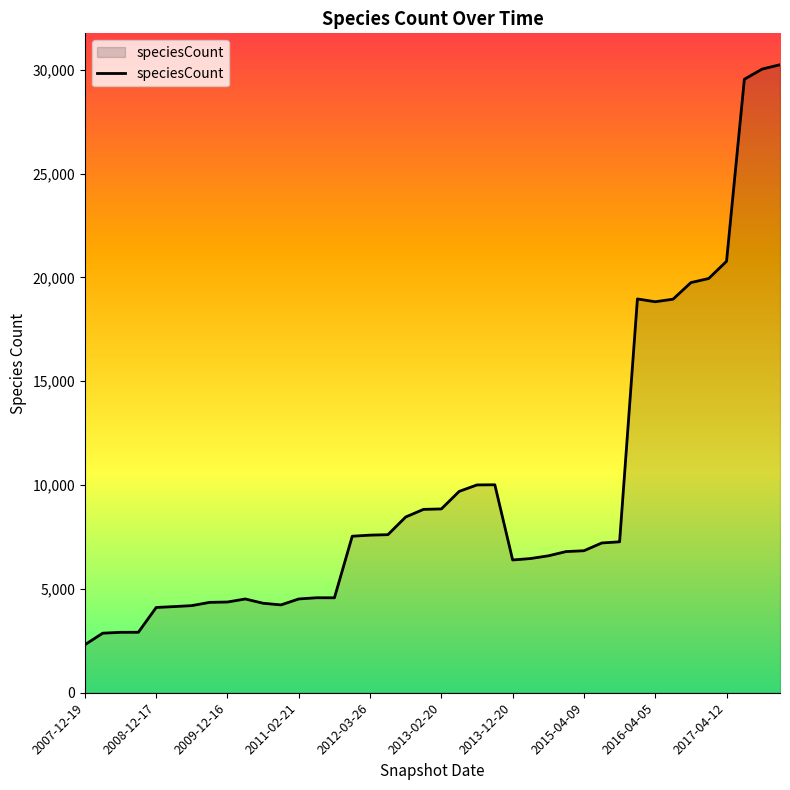

What is the difference between the maximum and minimum values?

27927